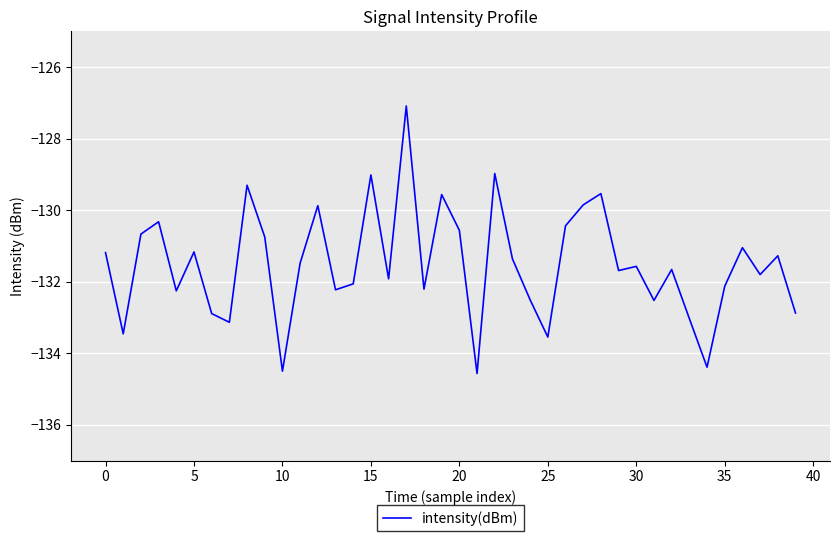

What is the difference between the maximum and minimum values?

7.5